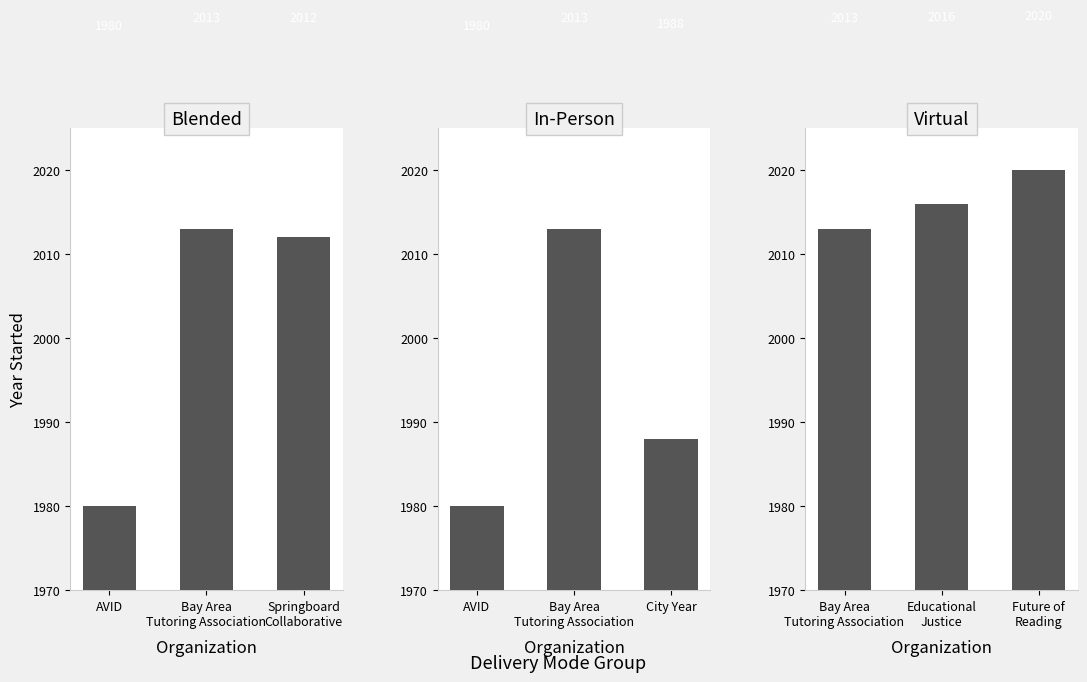

Which has a higher value, Springboard
Collaborative or Bay Area
Tutoring Association?

Bay Area
Tutoring Association